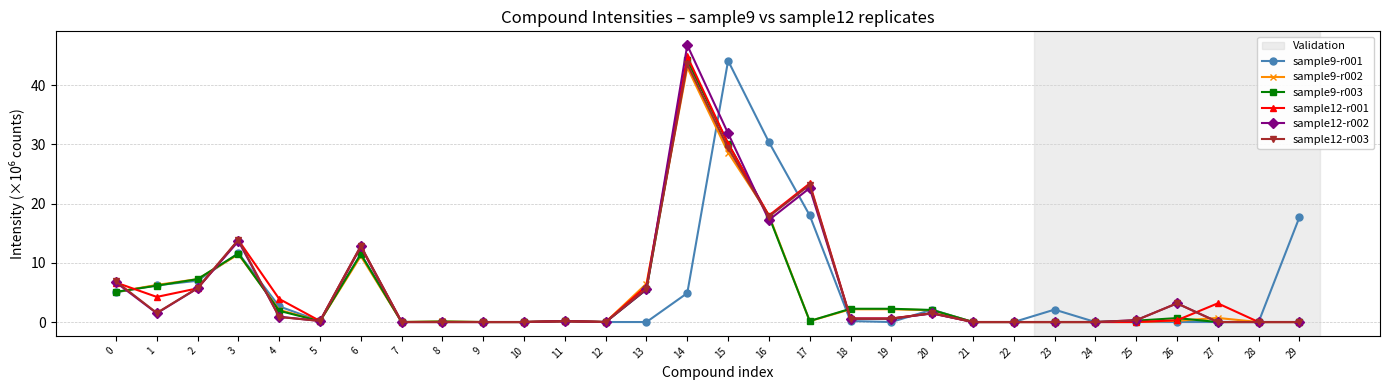

Which series has the widest spread of values?

sample12-r002